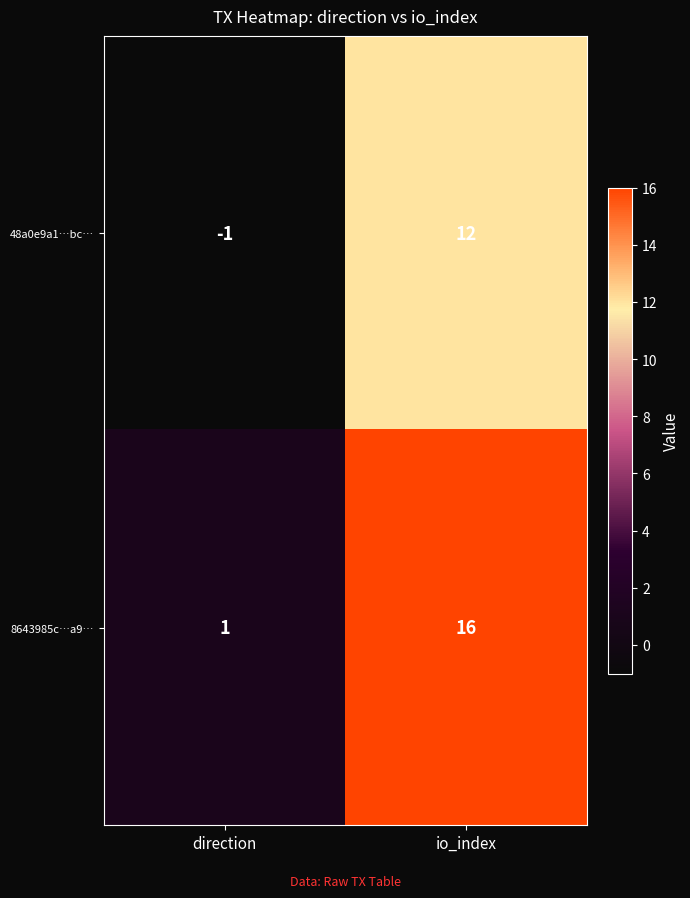

Rank the series by their maximum value, from highest to lowest.

8643985c…a9…, 48a0e9a1…bc…